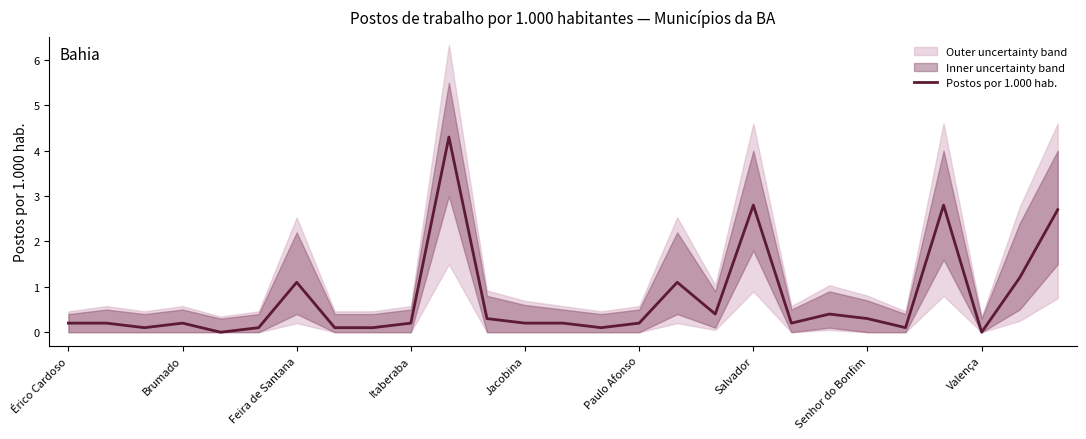

Is it true that the value at Salvador is 1.5?

False